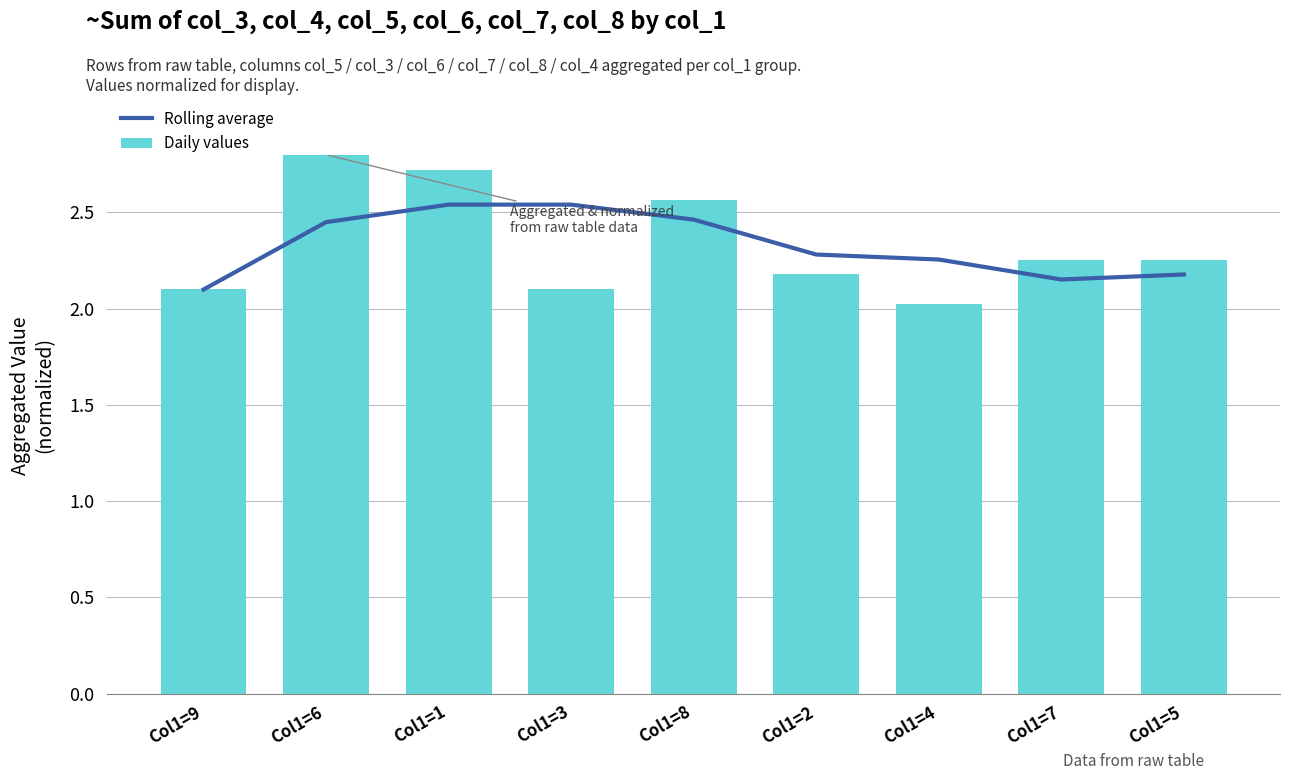

What is the value of the Daily values bar at the 4th from the left?

2.1